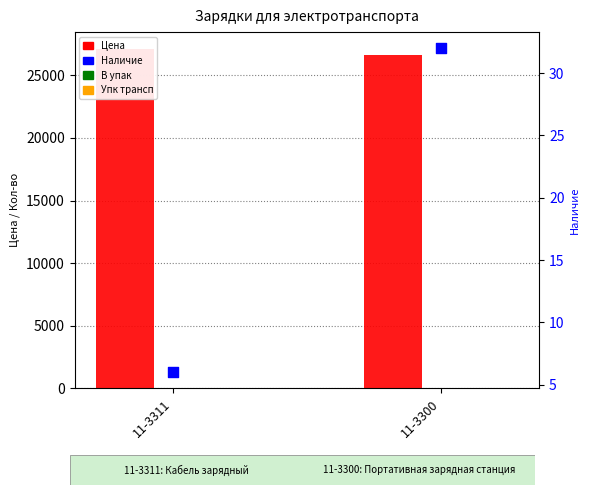

Which series has the widest spread of Y values?

Цена